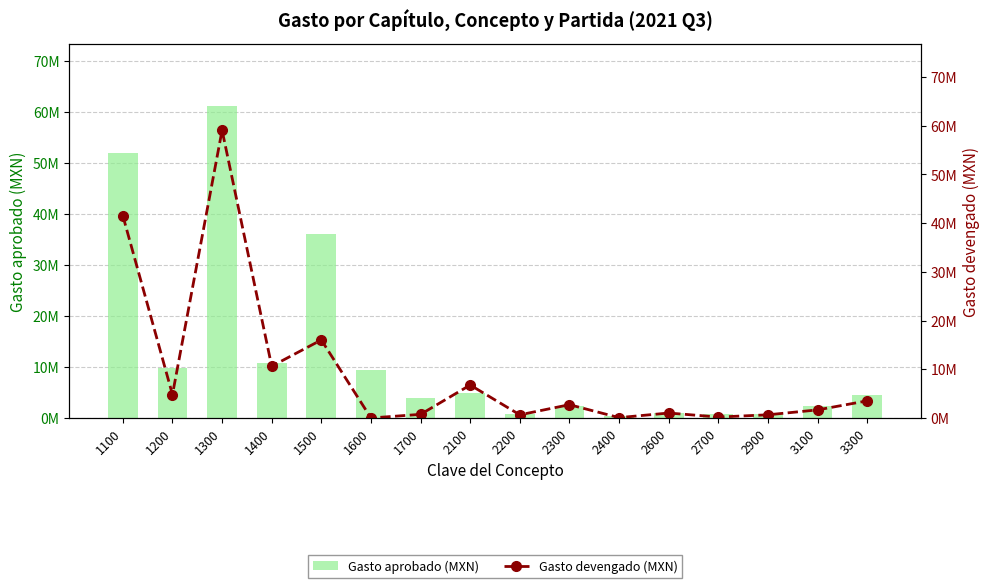

Between 1700 and 1200, which is larger?

1200